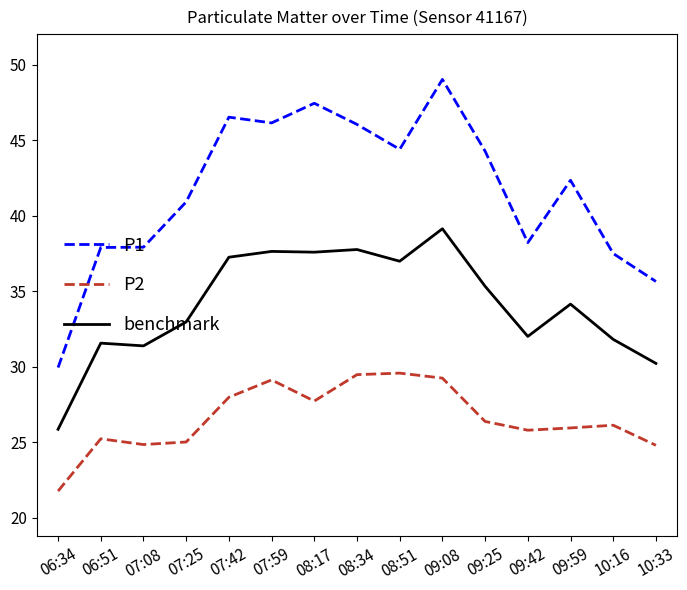

Rank the series at 10:16 from lowest to highest value.

P2, benchmark, P1